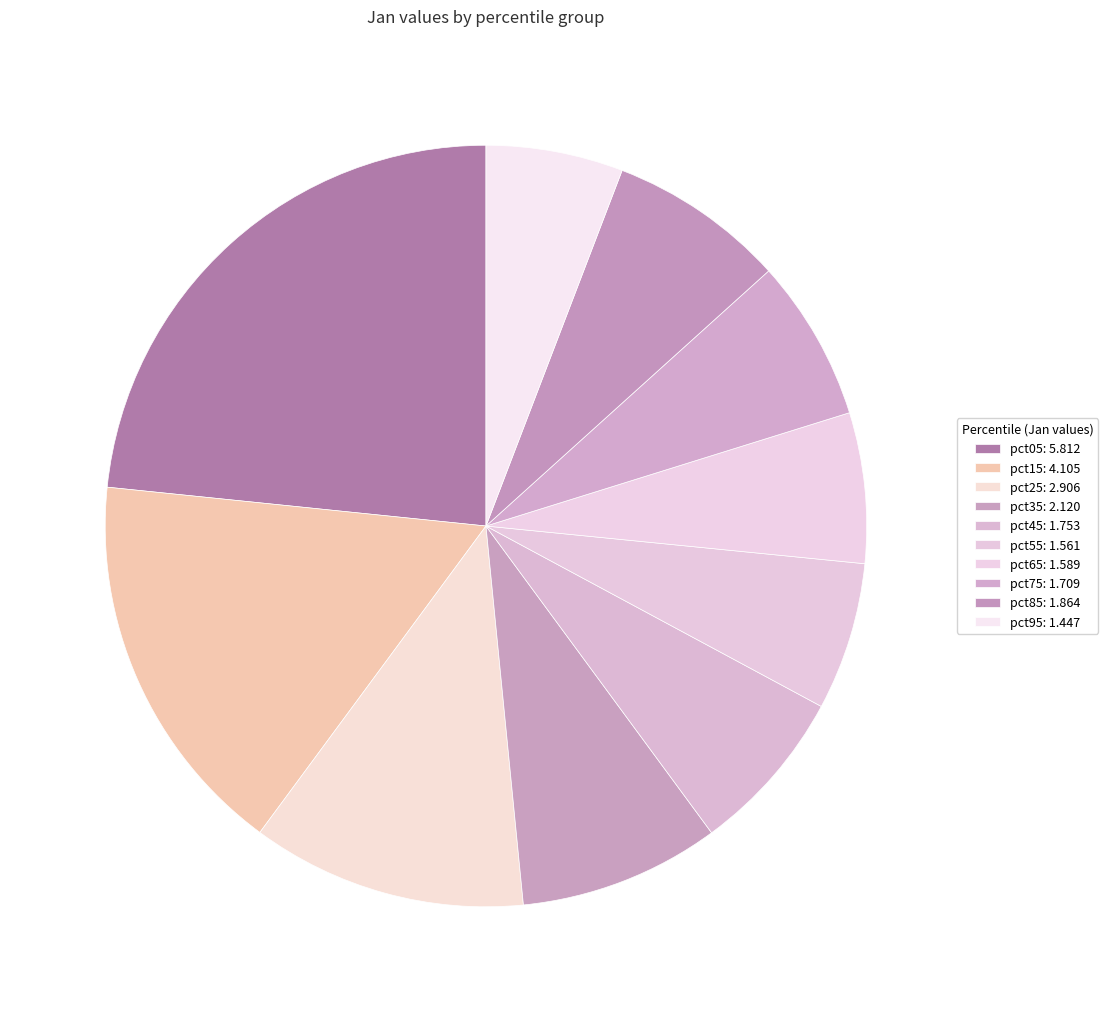

Count the number of slices in the pie.

10